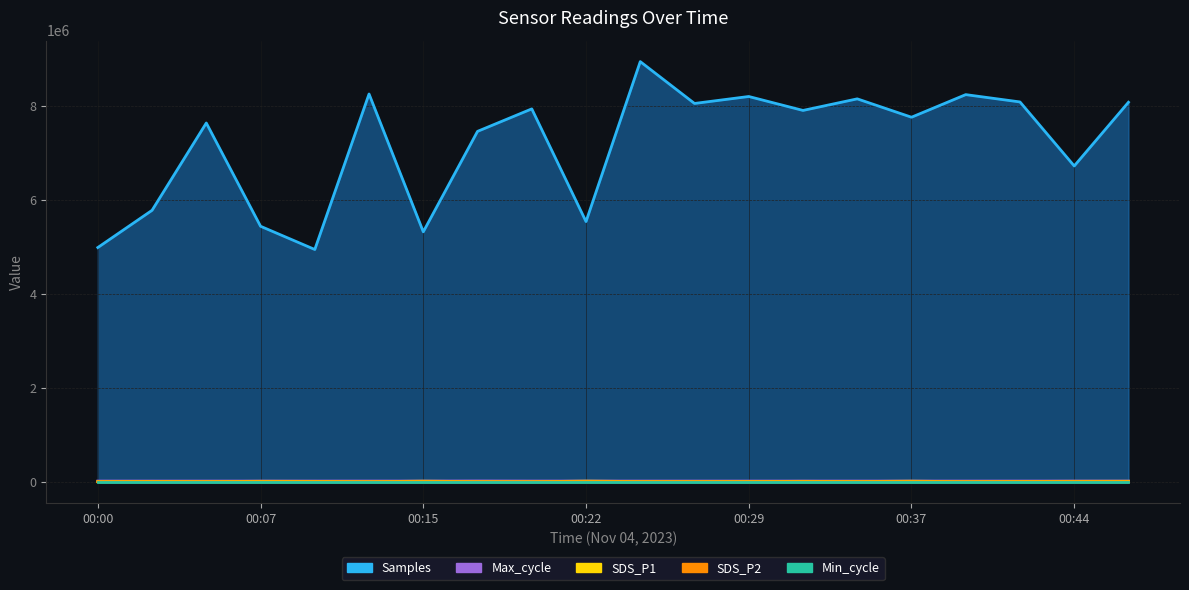

At which label is SDS_P1 closest to 12425?

00:41